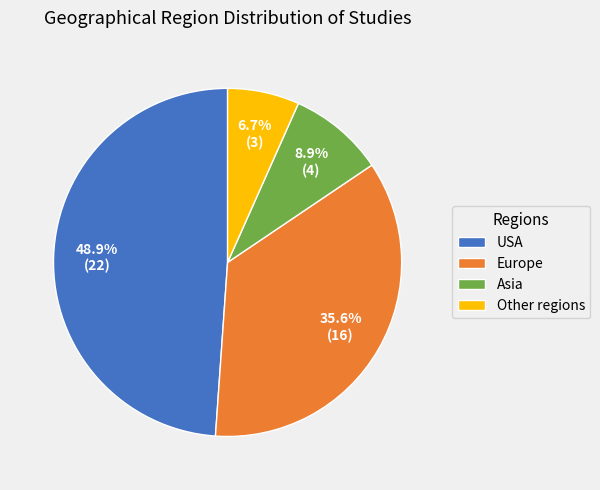

How many segments does this pie chart have?

4